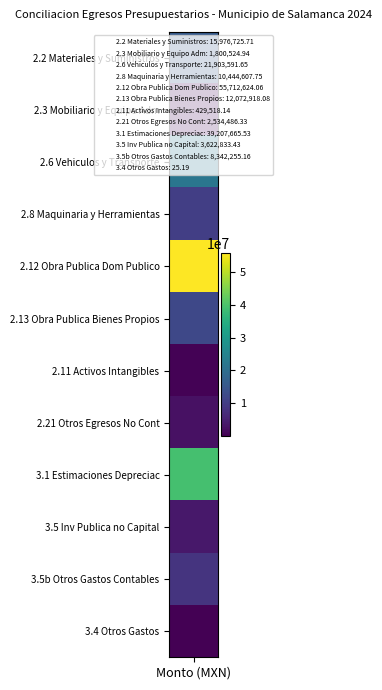

What is the highest value of the Otros Gastos Contables No Presupuestarios series?

8342255.2